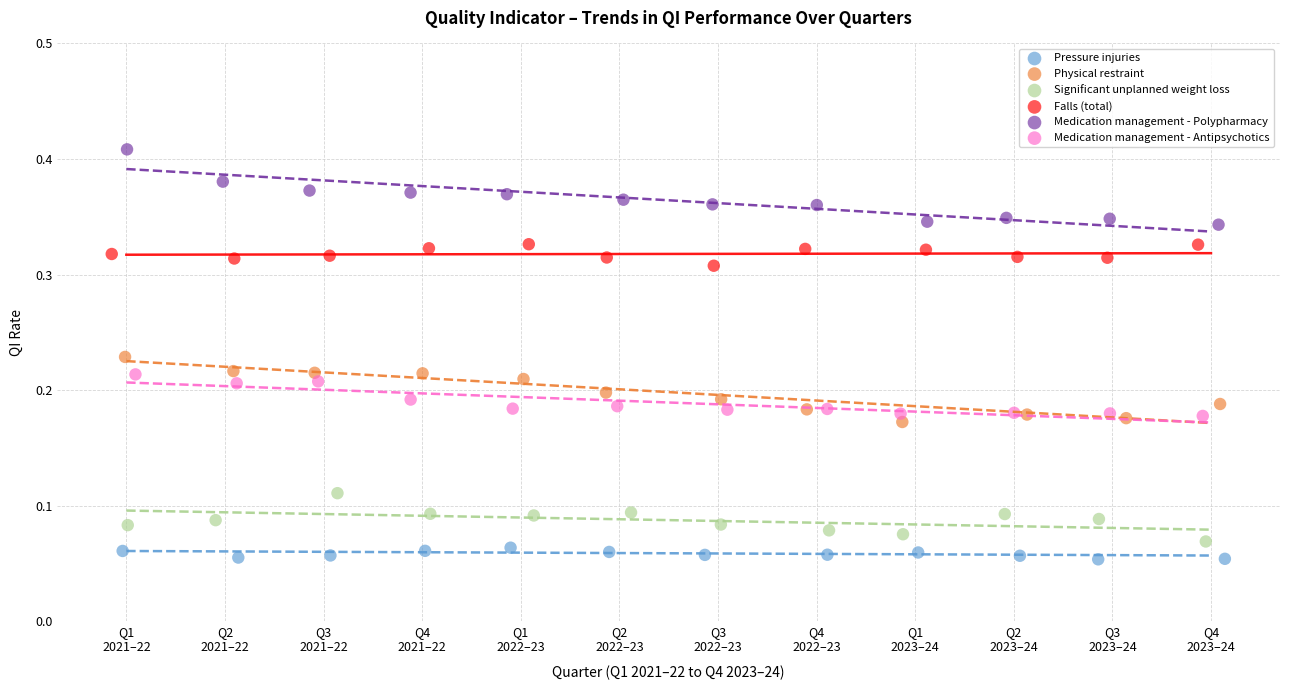

Which series contains the lowest Y value?

Pressure injuries